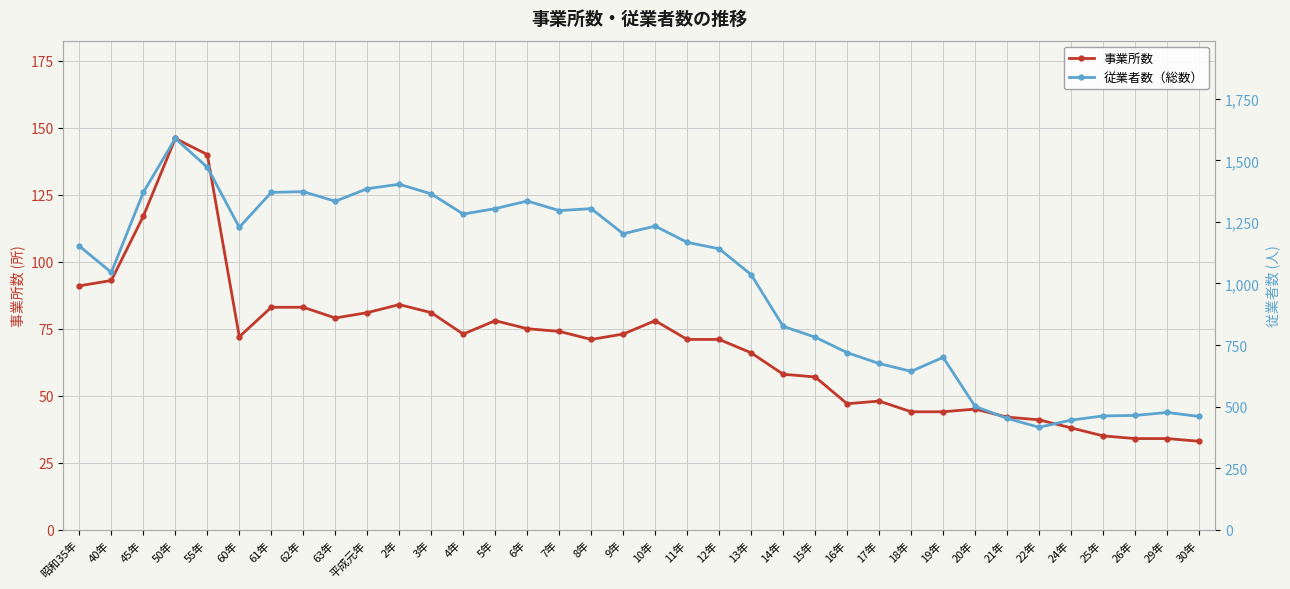

How many interior local peaks does the 事業所数 series have?

6